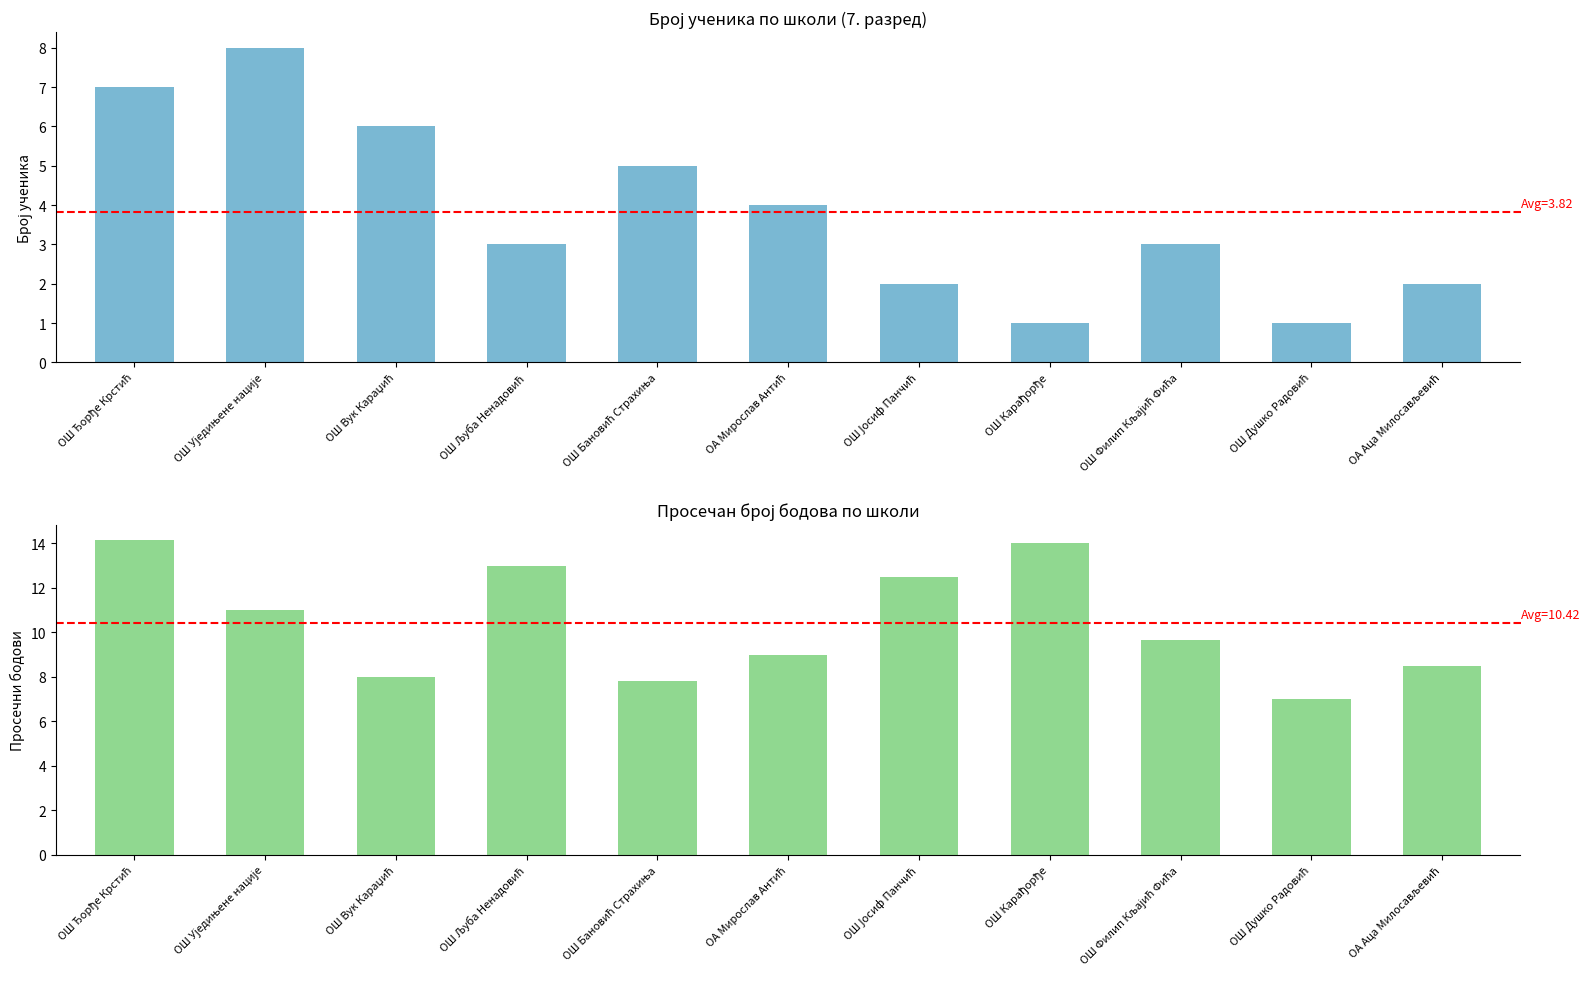

Count the Број ученика values in the range 2 to 6.

7